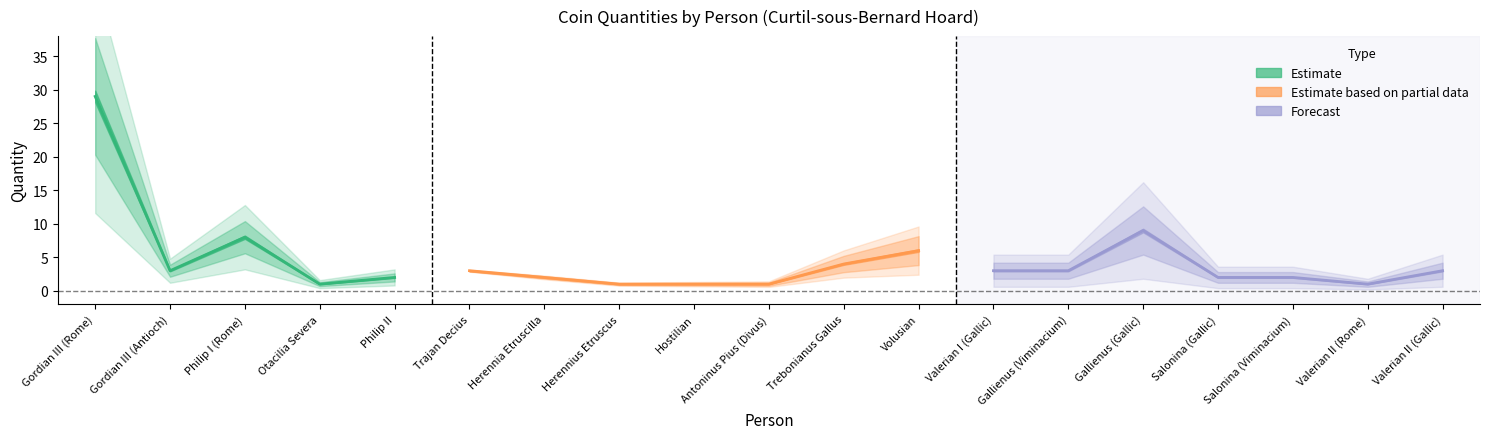

At which category does the data reach its first local valley?

1